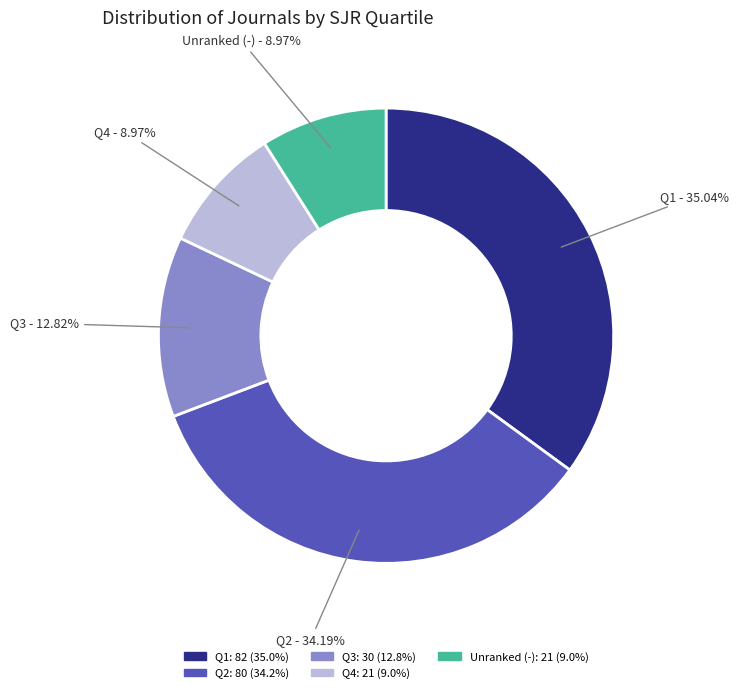

How many slices are in this pie chart?

5